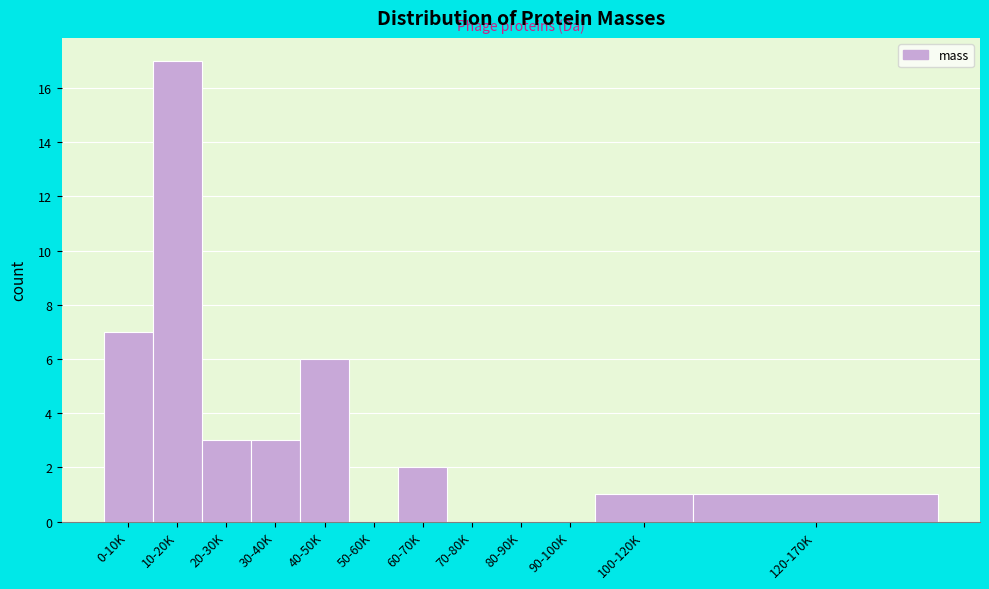

Reading left to right, transcribe all the data shown in this chart.

0-10K=7	10-20K=17	20-30K=3	30-40K=3	40-50K=6	50-60K=0	60-70K=2	70-80K=0	80-90K=0	90-100K=0	100-120K=1	120-170K=1